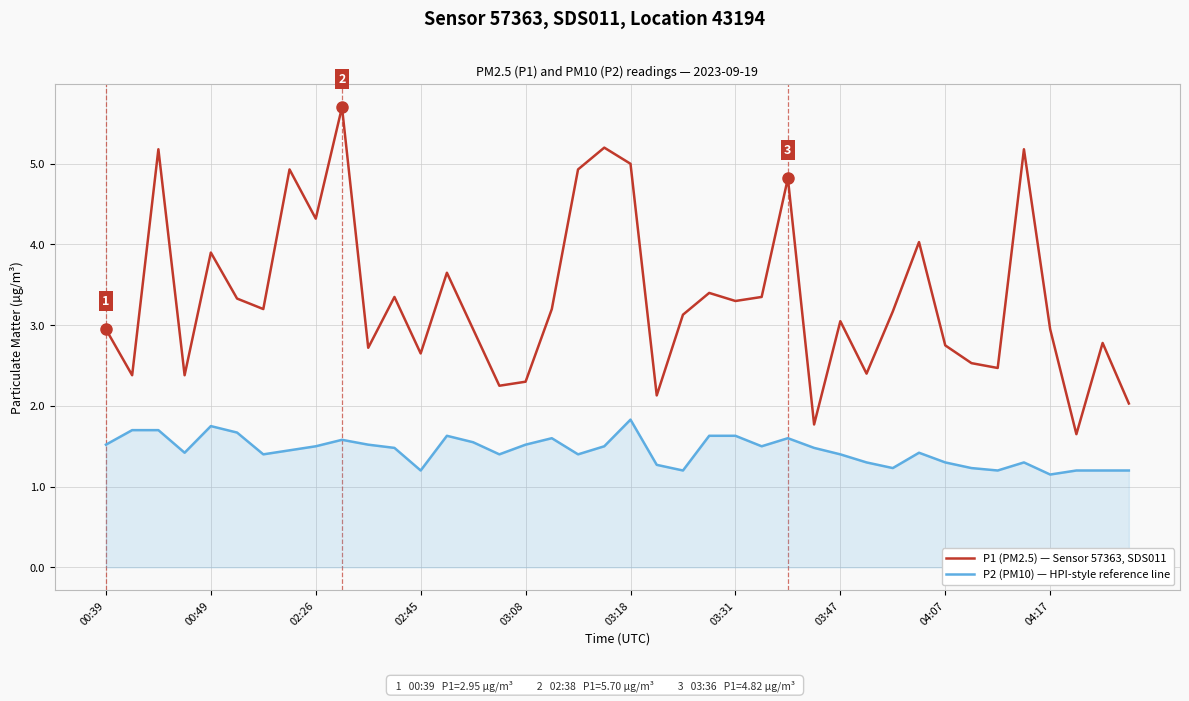

Which series has the largest range (max minus min)?

P1 (PM2.5) — Sensor 57363, SDS011